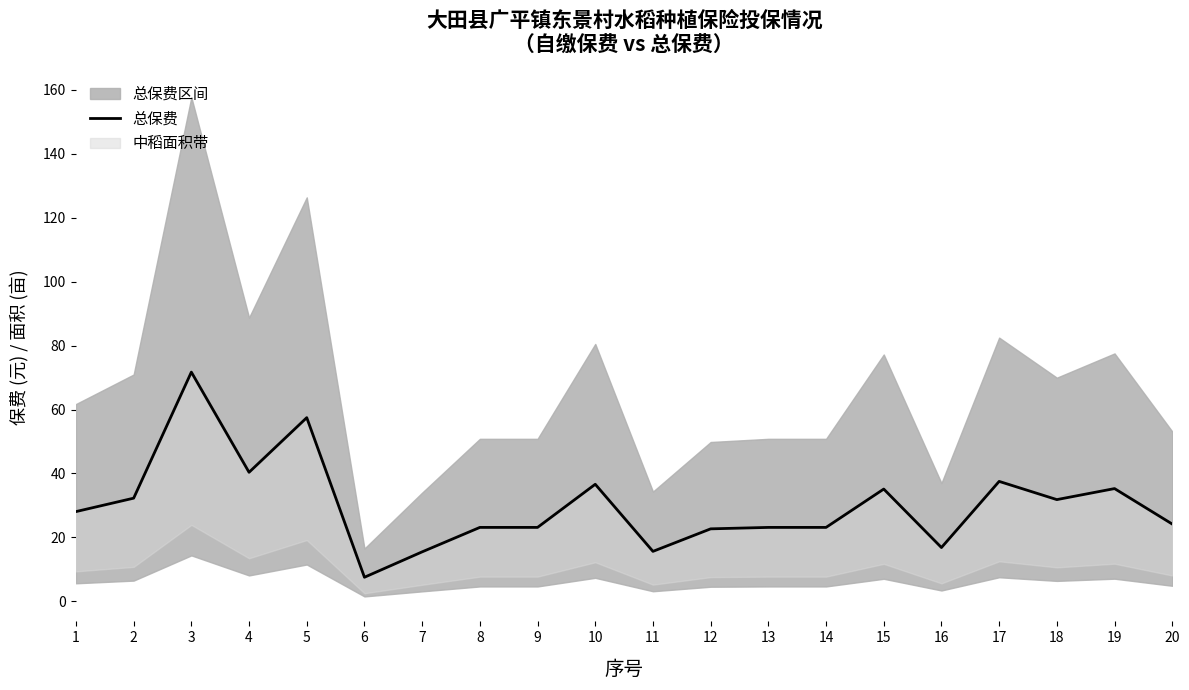

What is the change in value from 5 to 13?

-34.4